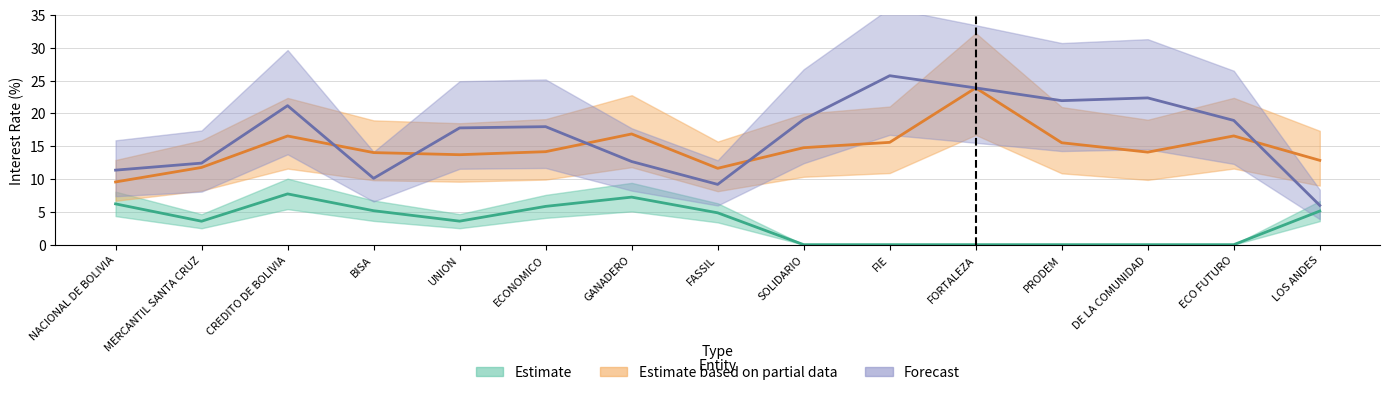

True or false: Consumo MN and Empresarial MN cross at least once.

False